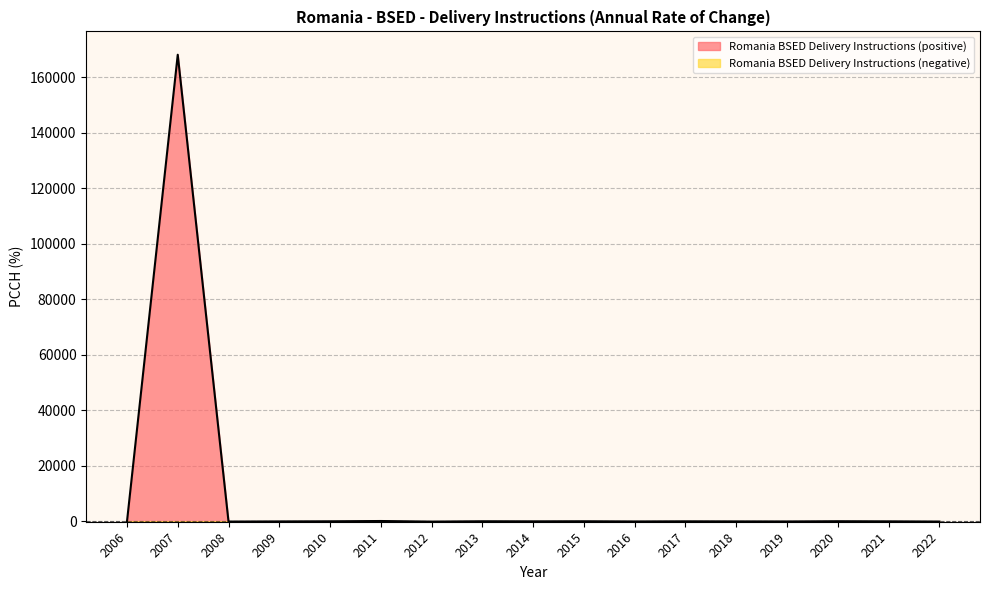

At which category does the data reach its first local valley?

2008